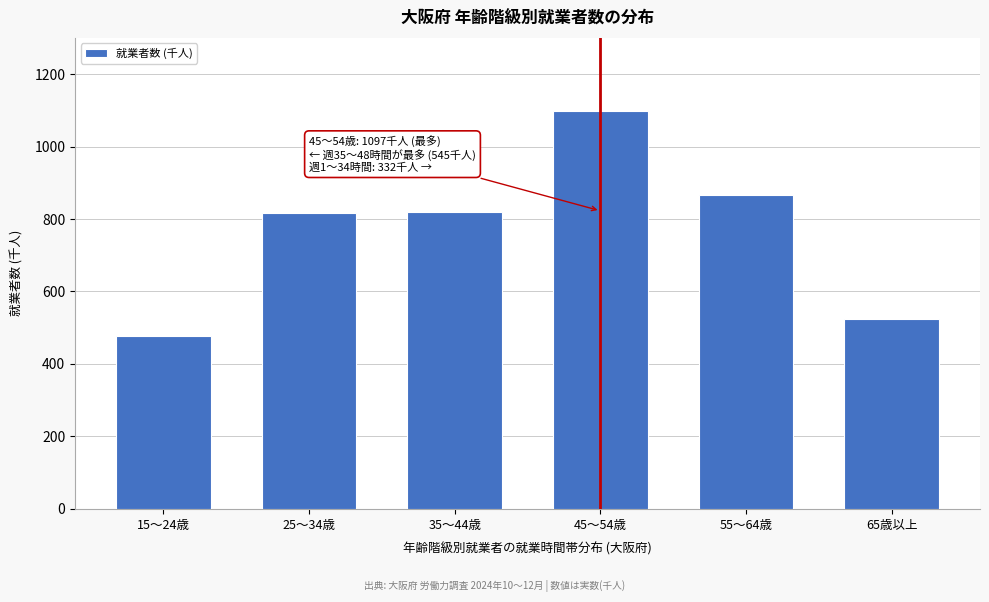

What is the label of the 2nd bar from the right?

55～64歳